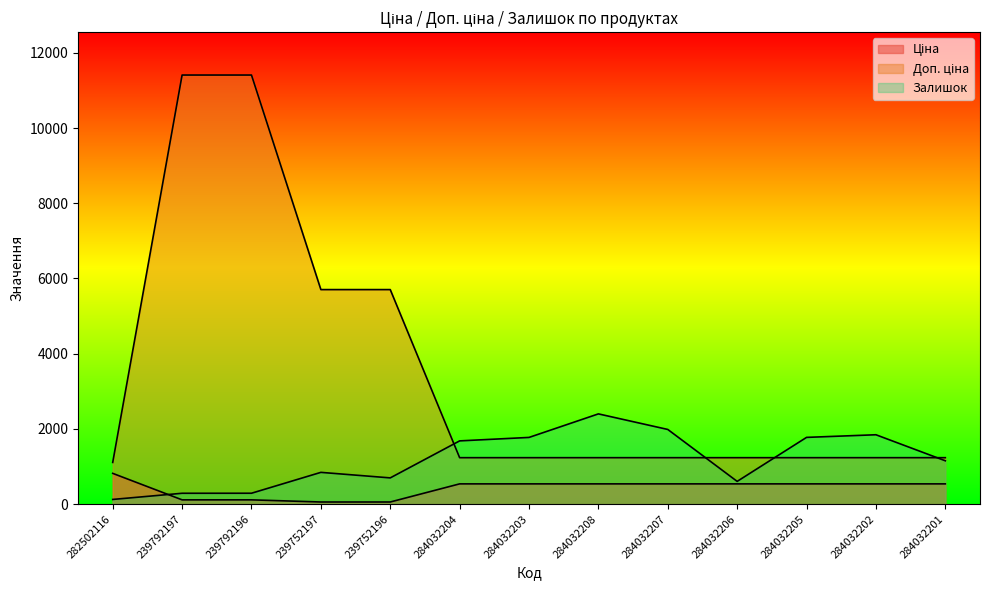

Rank the series by their maximum value, from highest to lowest.

Доп. ціна, Залишок, Ціна